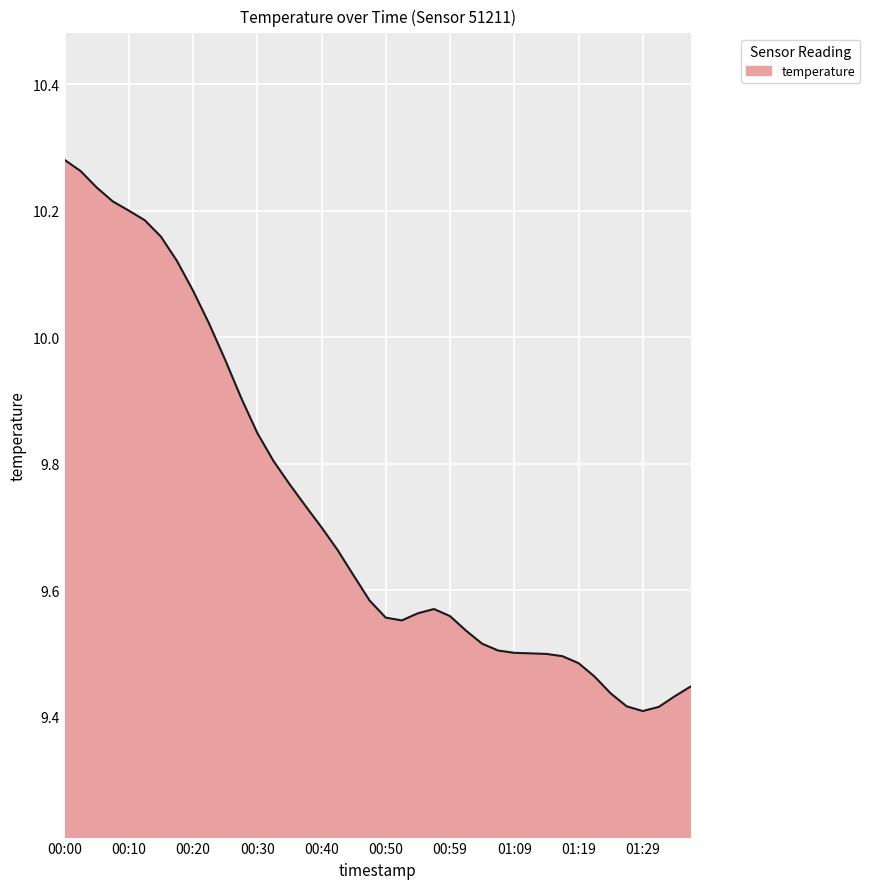

What is the difference between the maximum and minimum values?

0.9